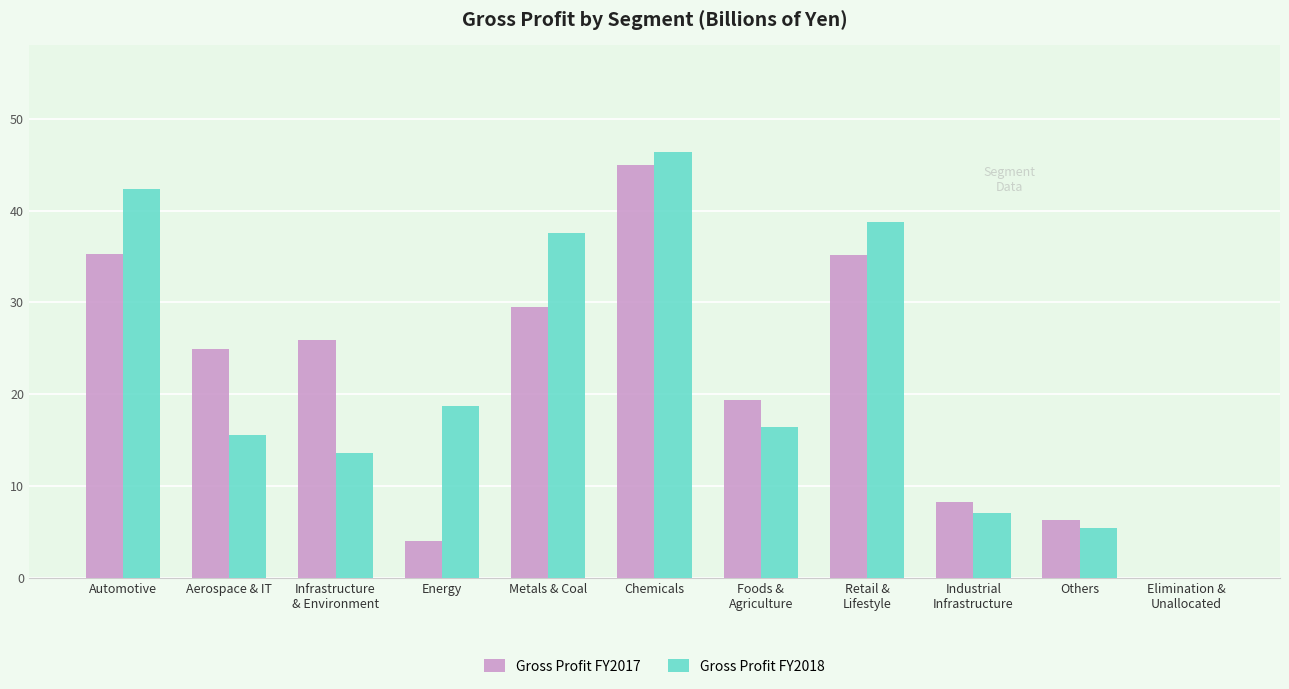

What is the value of the Gross Profit FY2018 bar at the 1st from the left?

42.3